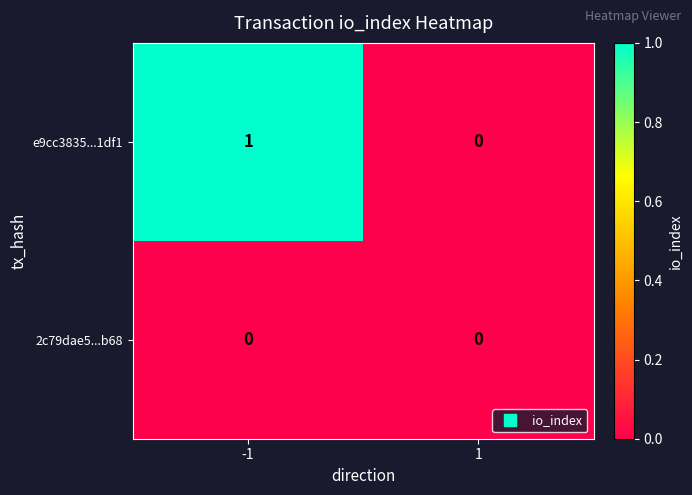

The e9cc3835...1df1 series shows 0 at 1. True or false?

True